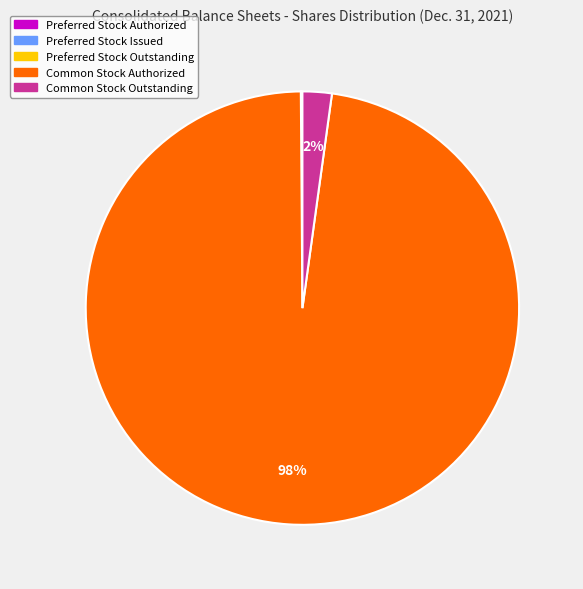

Which slice is the largest?

Common Stock Authorized